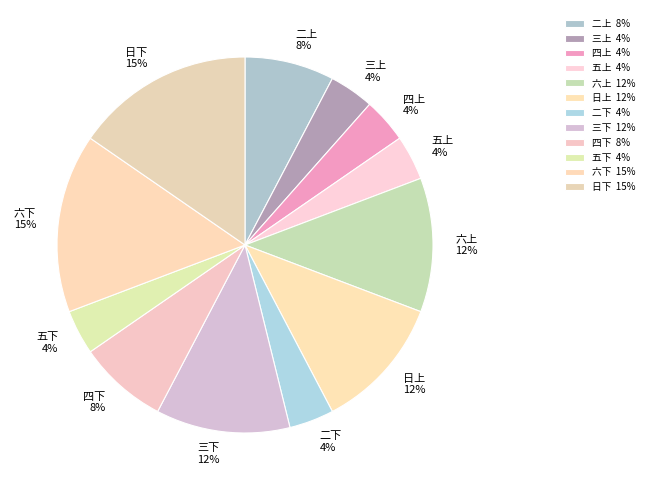

The 六下 slice represents 15% of the pie. True or false?

True